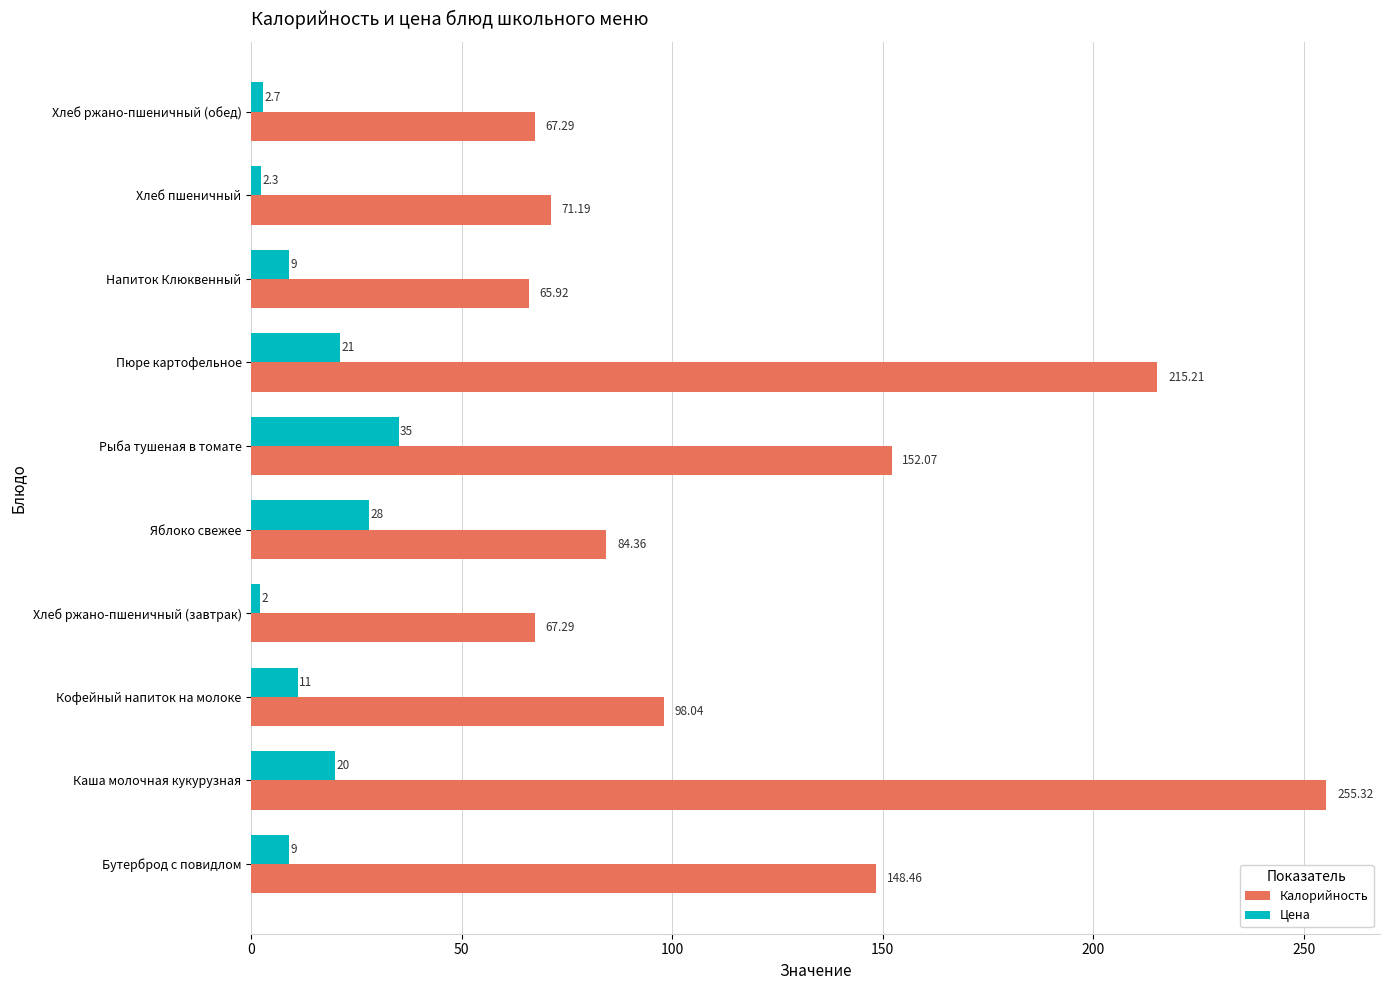

Count the number of data series in this chart.

2